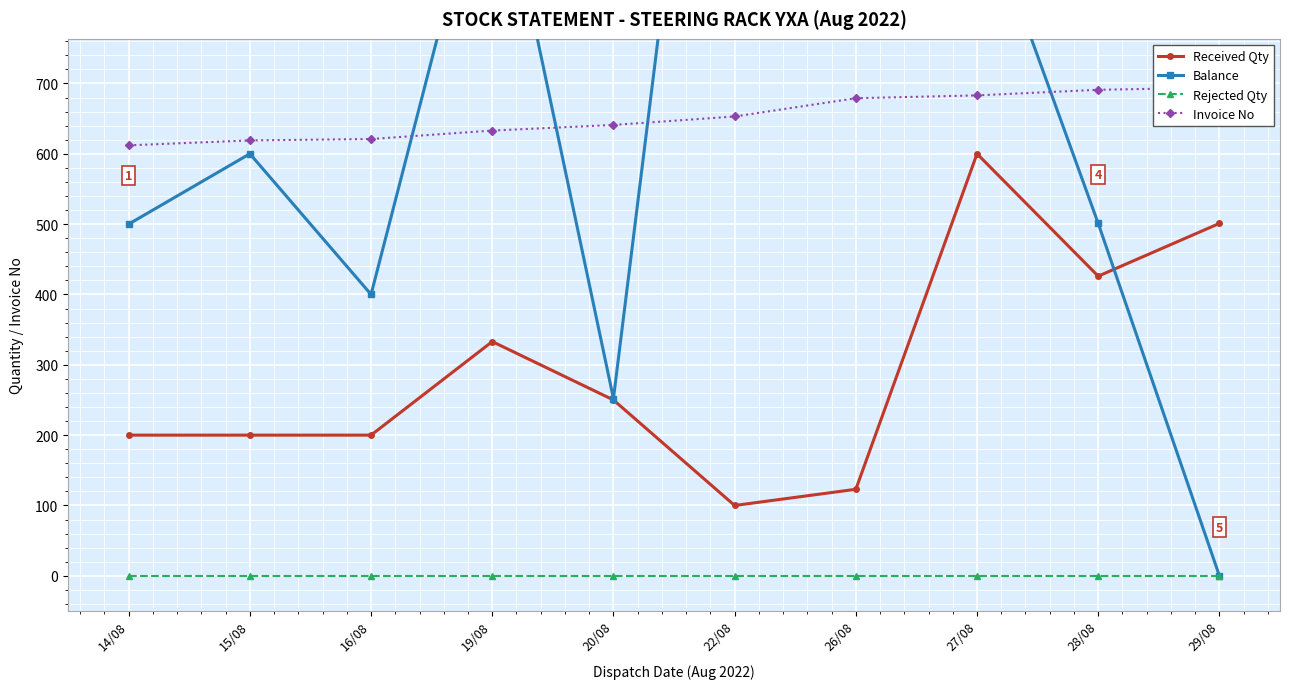

At 14/08, list the series in order from smallest to largest.

Rejected Qty, Received Qty, Balance, Invoice No